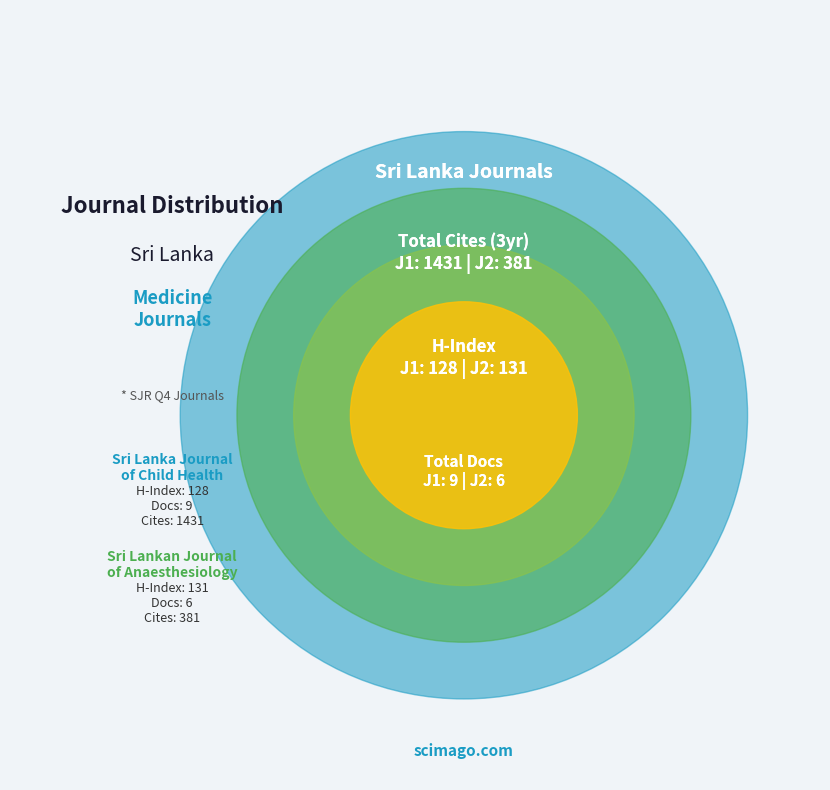

Is it true that Sri Lankan Journal of Anaesthesiology is 50% of the pie?

True